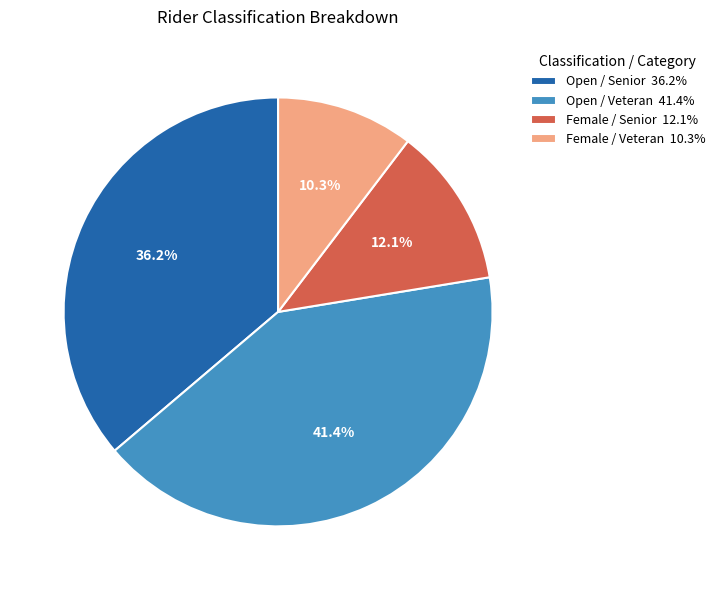

What is the ratio of the value at Open / Veteran 41.4% to the value at Open / Senior 36.2%?

1.1